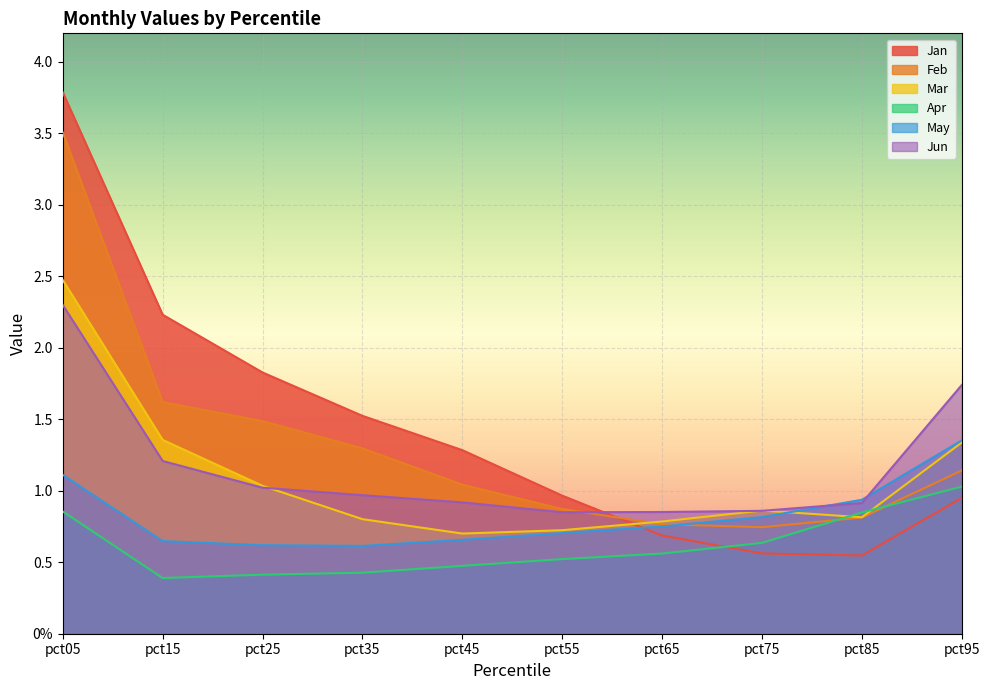

List the series in order of their peak value, highest first.

Jan, Feb, Mar, Jun, May, Apr